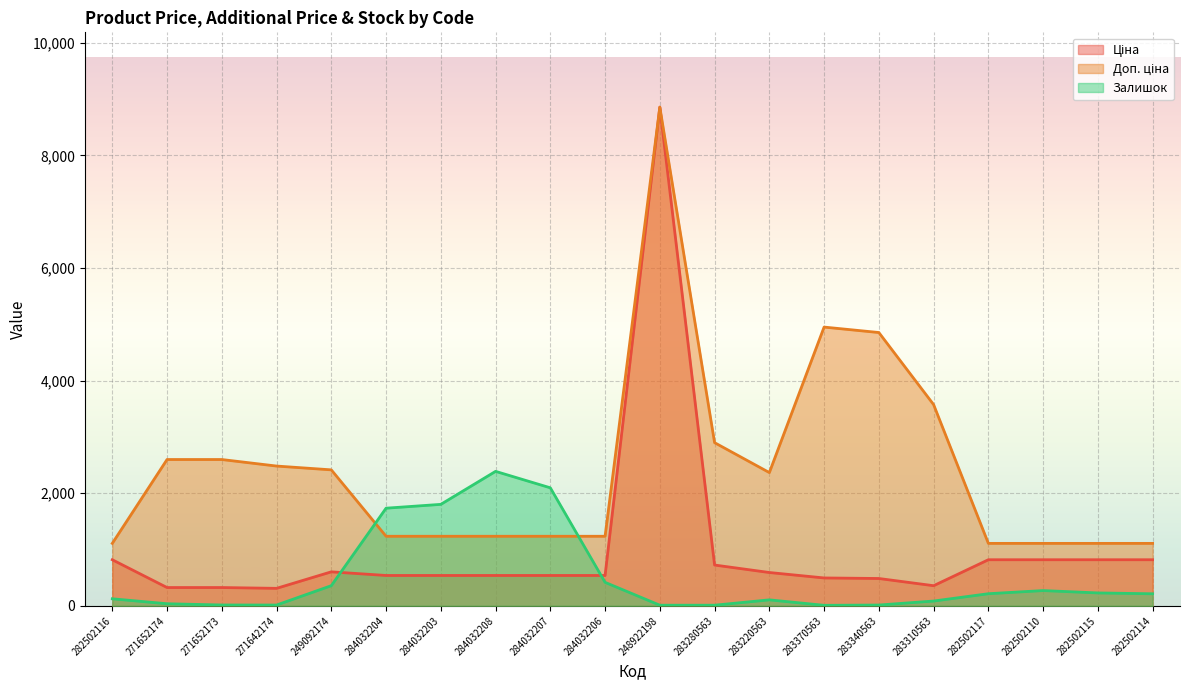

Rank the series by their maximum value, from lowest to highest.

Залишок, Ціна, Доп. ціна